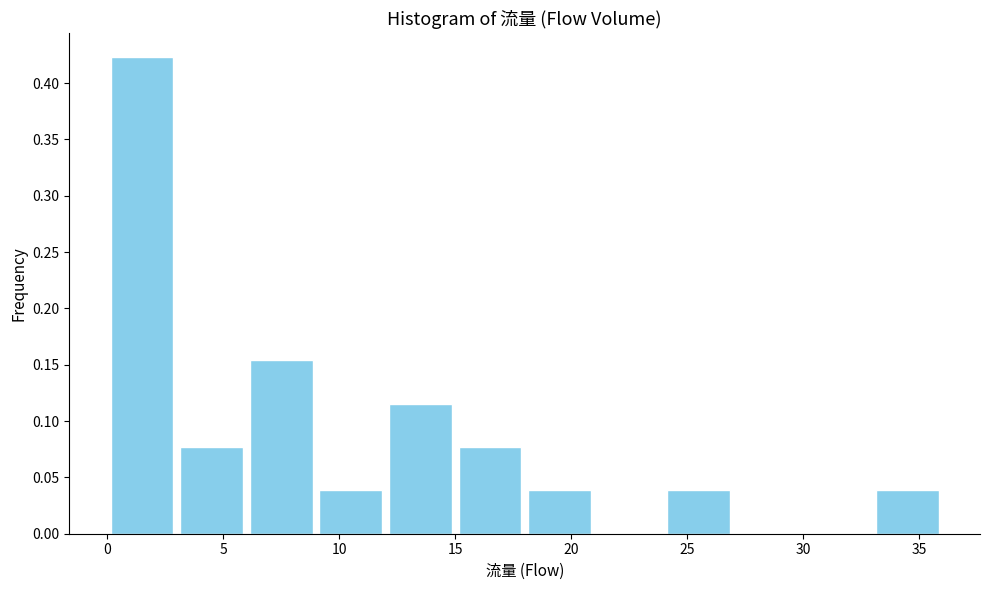

Reading left to right, list every bar in this chart as the range it spans on the x-axis followed by its height. The values are not printed on the chart, so give them approximately, as read against the axis.

0 to 3: 0.425
3 to 6: 0.075
6 to 9: 0.155
9 to 12: 0.040
12 to 15: 0.115
15 to 18: 0.075
18 to 21: 0.040
21 to 24: 0
24 to 27: 0.040
27 to 30: 0
30 to 33: 0
33 to 36: 0.040